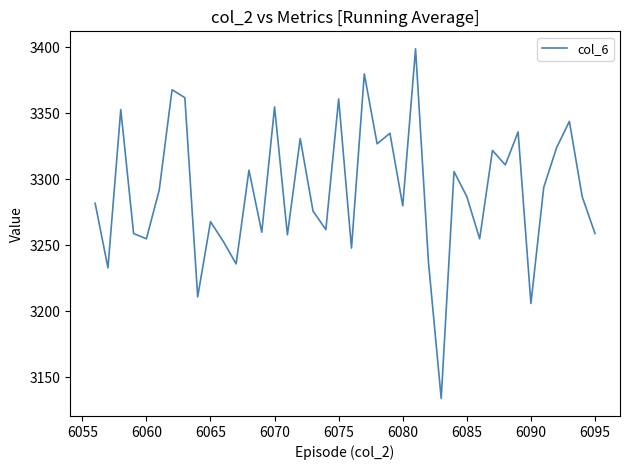

How many distinct data groups are displayed?

1